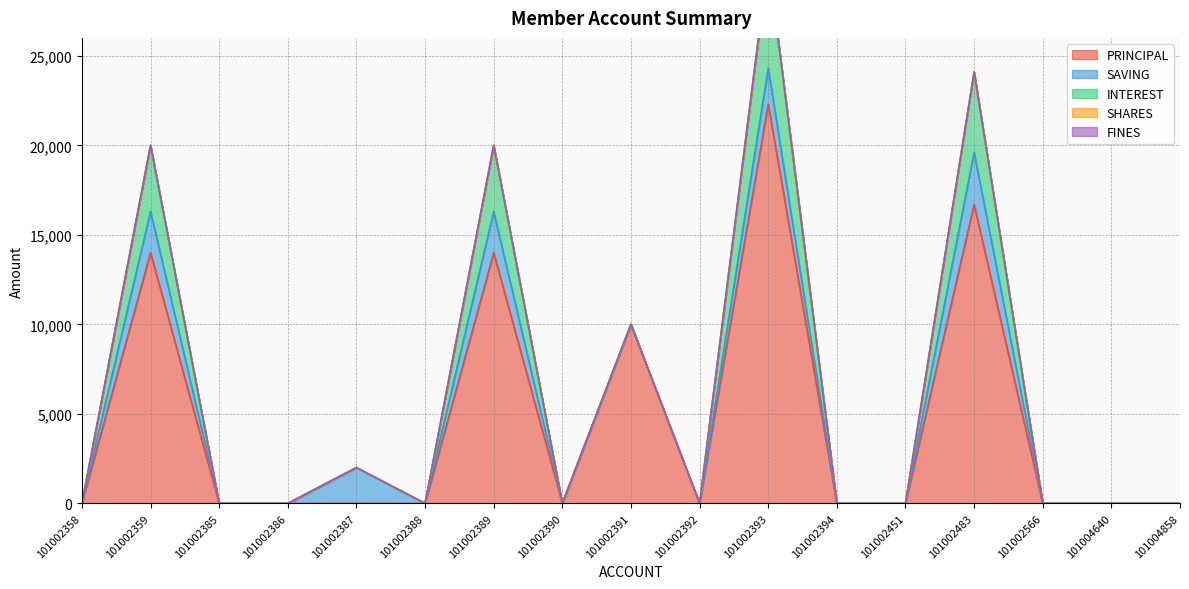

Count the number of data series in this chart.

5